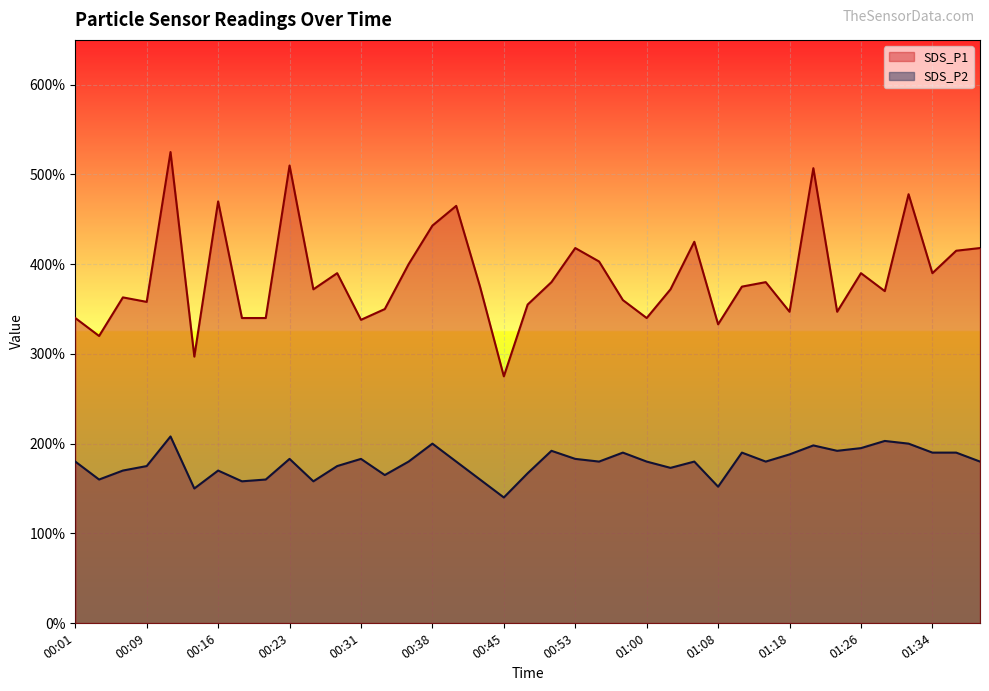

How many interior local valleys does the SDS_P1 series have?

12